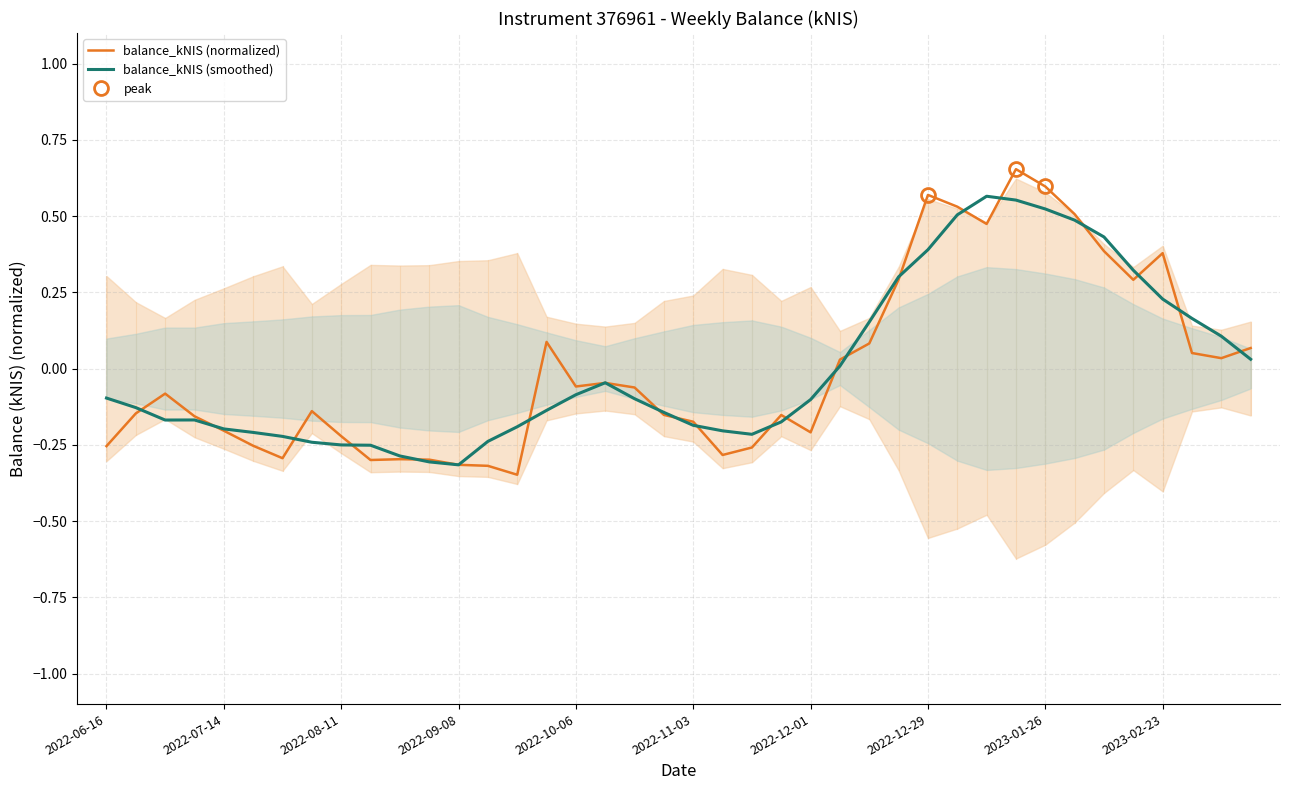

In balance_kNIS (smoothed), how many points are lower than both neighbors (excluding endpoints)?

3